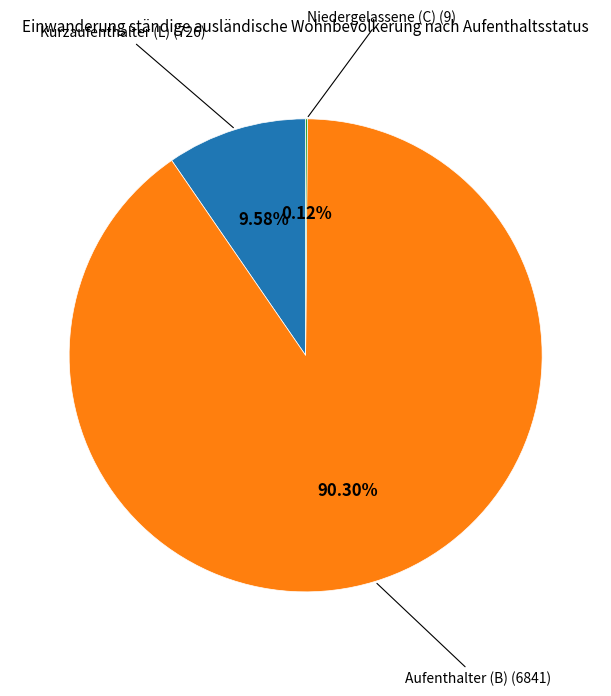

Does any single category account for the majority?

Yes